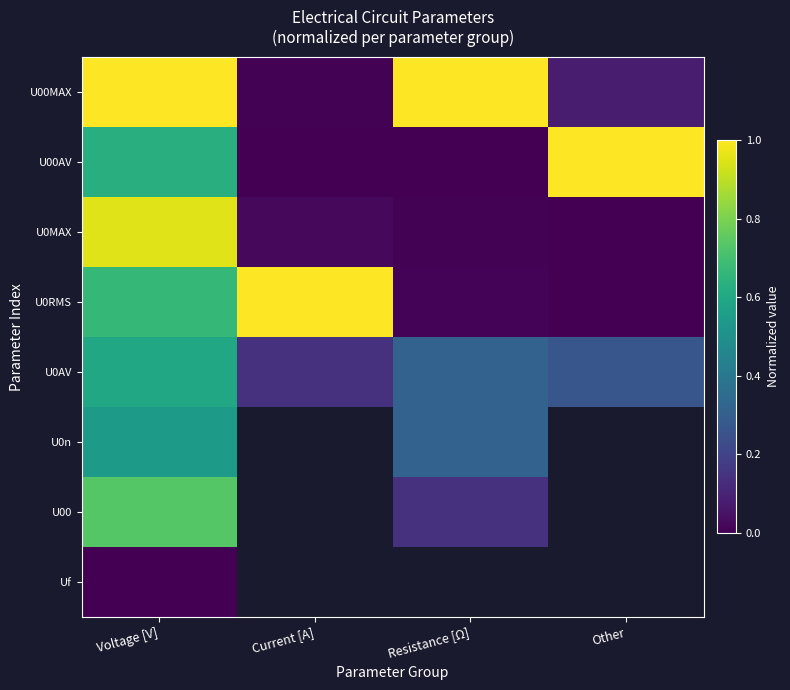

At how many categories does at least one series exceed 0?

4